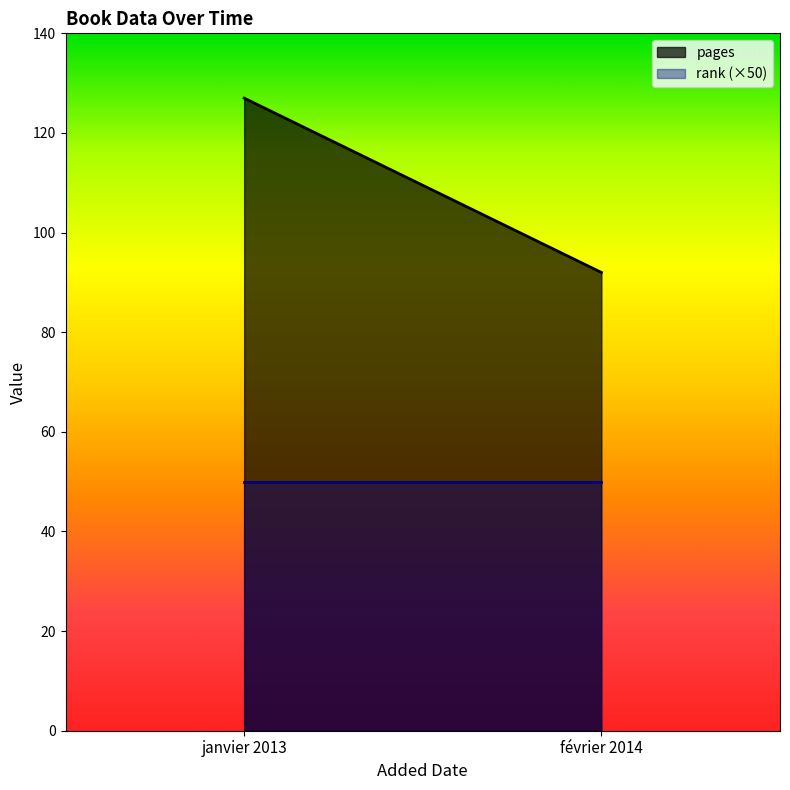

Rank the series by their average value, from highest to lowest.

pages, rank (×50)